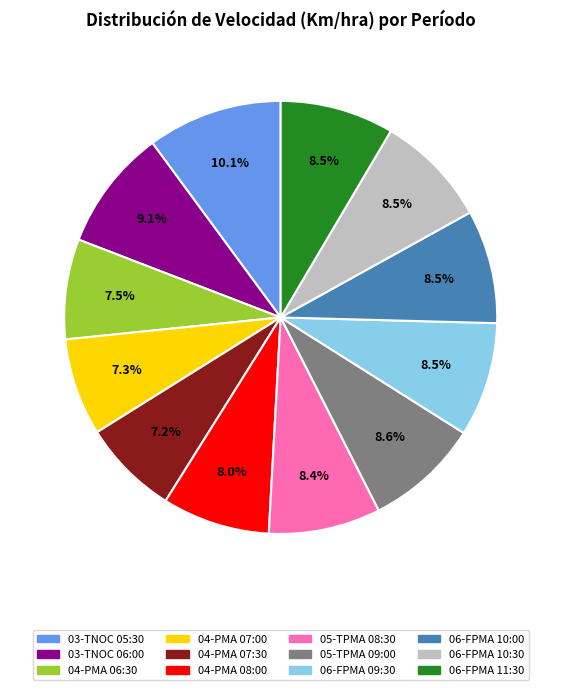

Do 04-PMA 06:30 and 03-TNOC 06:00 together represent more than half of the pie?

No